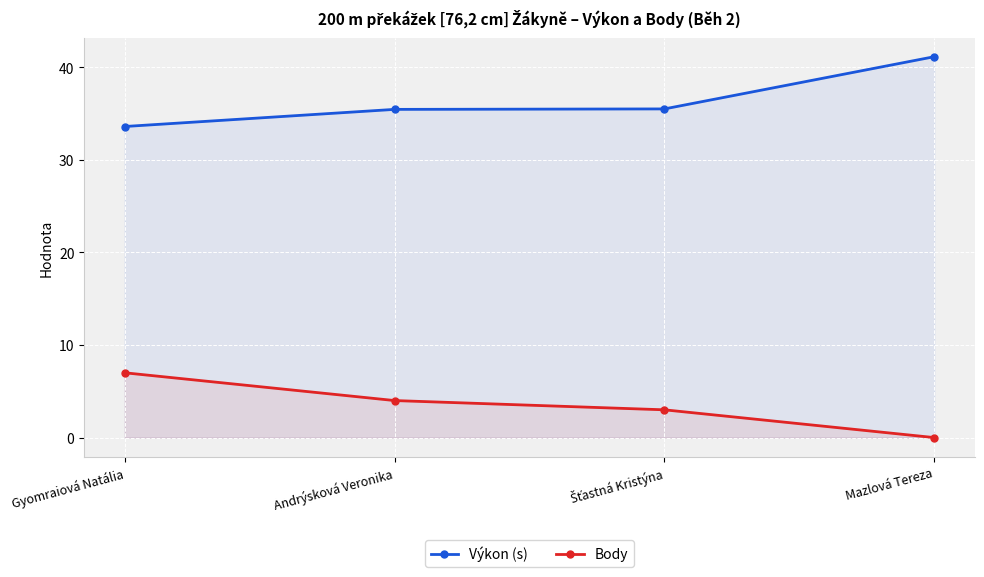

Which category has the lowest value in the Výkon (s) series?

Gyomraiová Natália